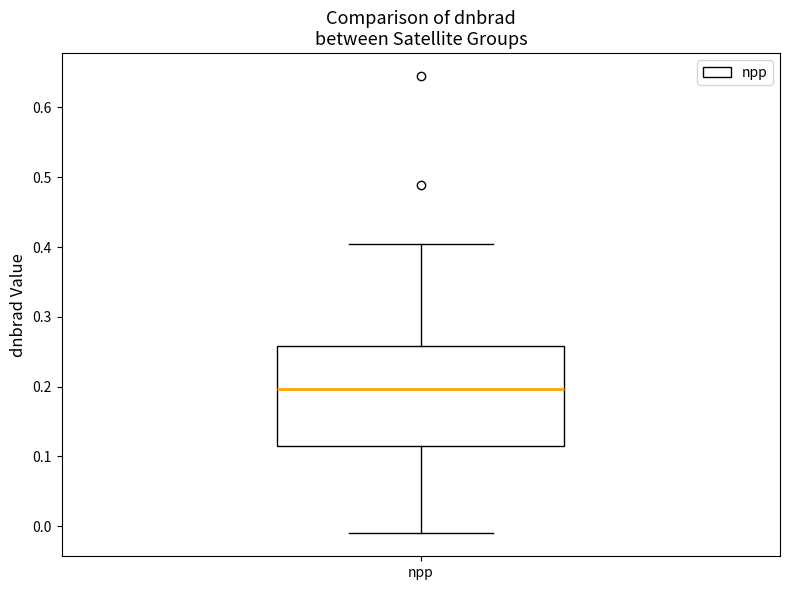

Where is the lower edge of the box for npp on the y-axis? The values are not printed on the chart, so give them approximately, as read against the axis.

0.11